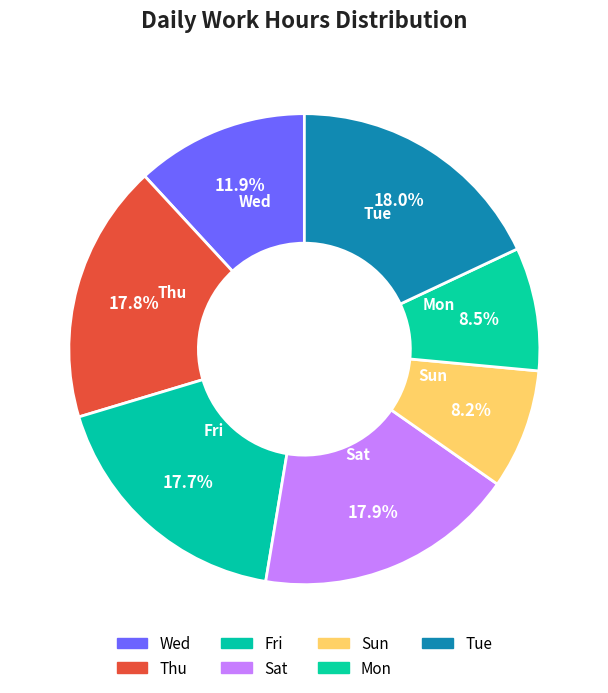

Count the number of slices in the pie.

7